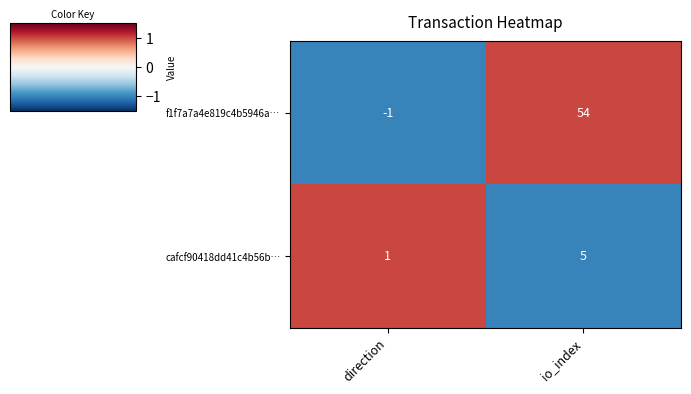

Reading left to right, list all the values displayed in this chart.

f1f7a7a4e819c4b5946a…: -1	54
cafcf90418dd41c4b56b…: 1	5